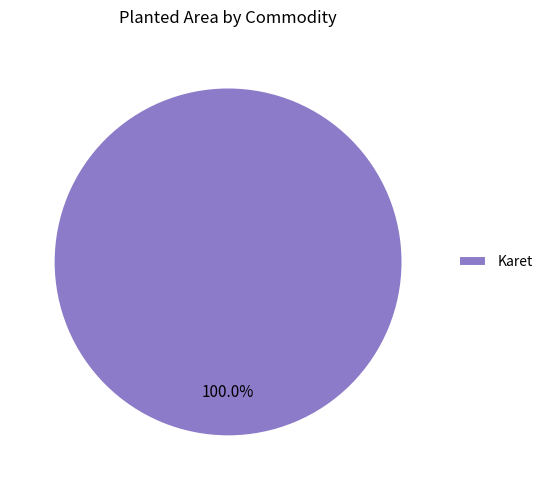

Rank the categories by value from highest to lowest.

Karet